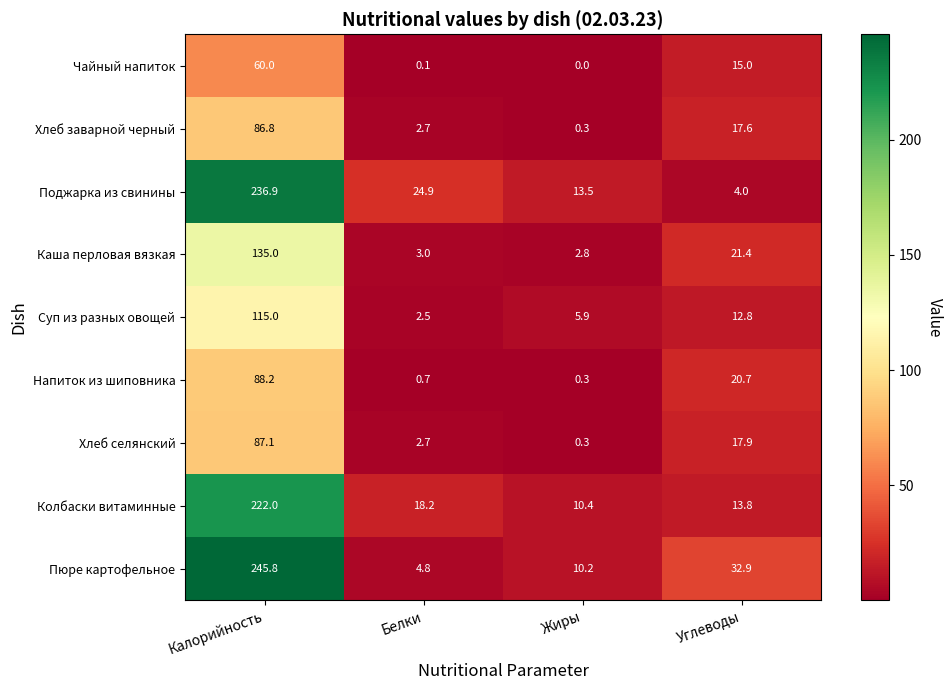

What is the average value of the Хлеб заварной черный series?

26.9